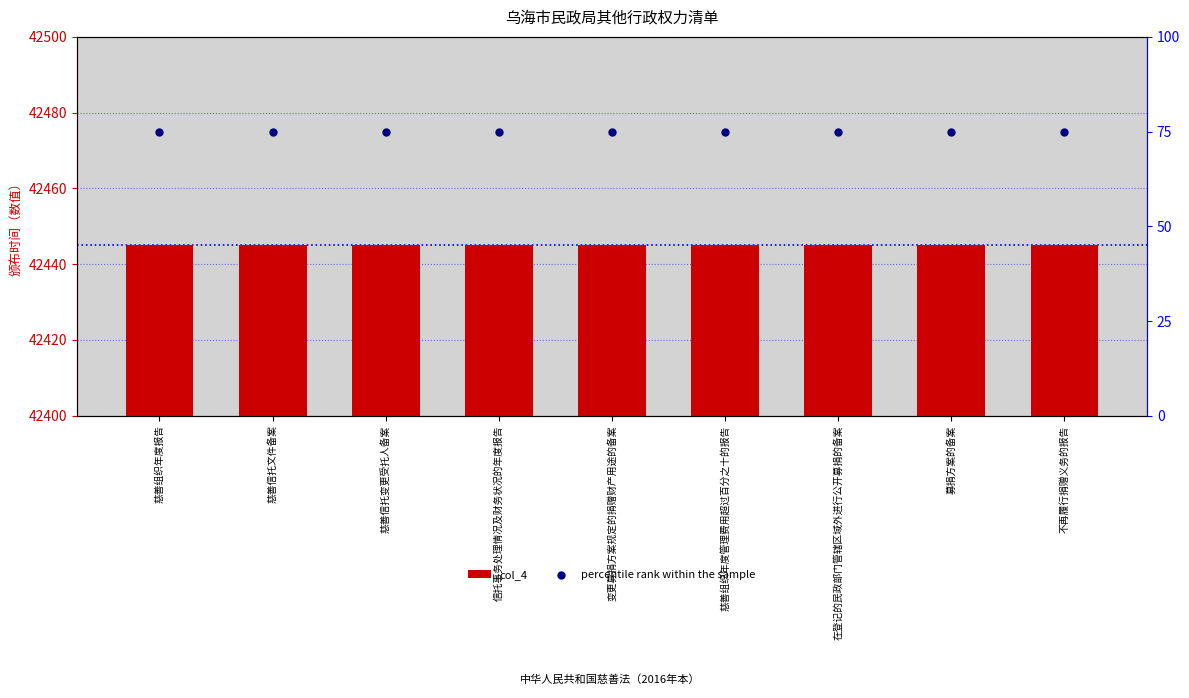

At which category is the sum across all series the highest?

慈善组织年度报告